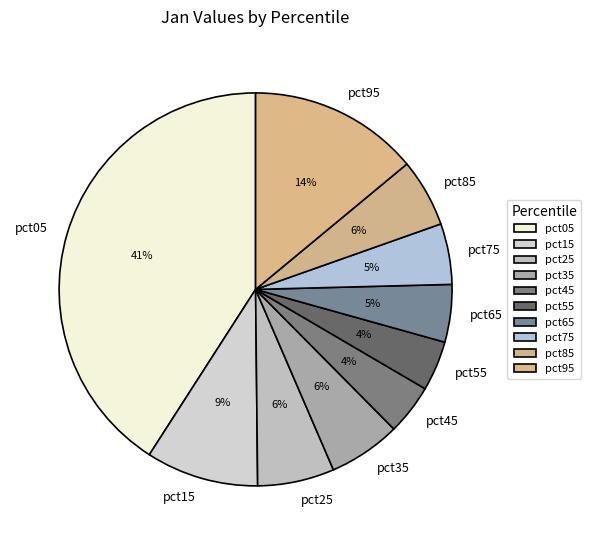

To the nearest percent, what percentage of the pie is pct15?

9%